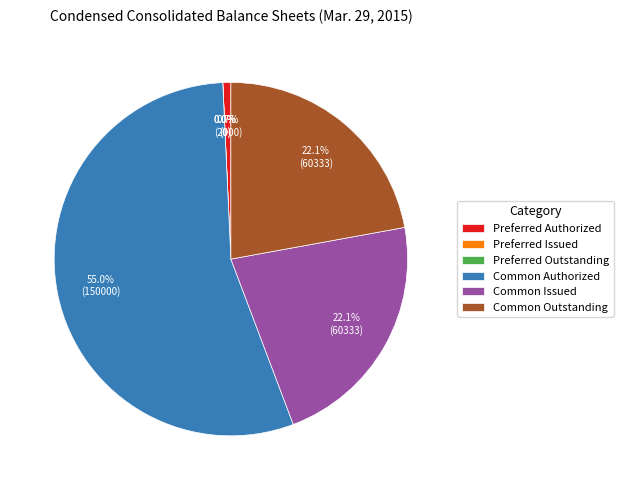

What is the total percentage of Common Authorized and Common Outstanding?

77.1%